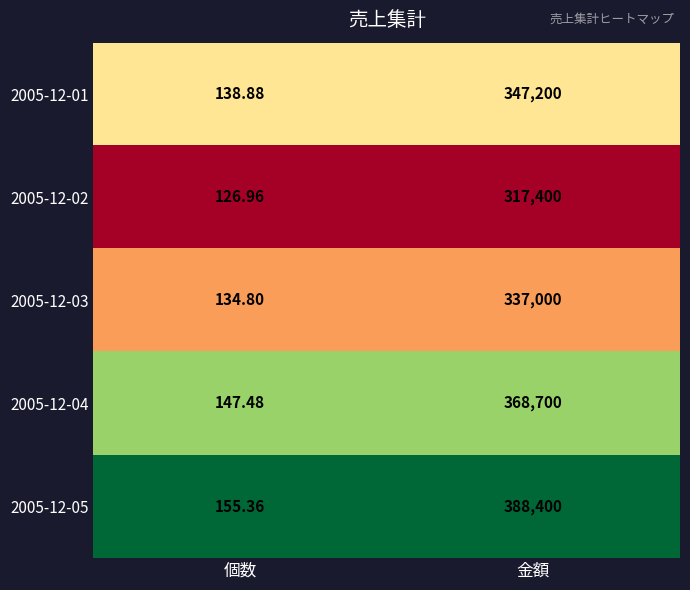

Is the value of 2005-12-02 at 個数 greater than the value of 2005-12-04 at 個数?

No